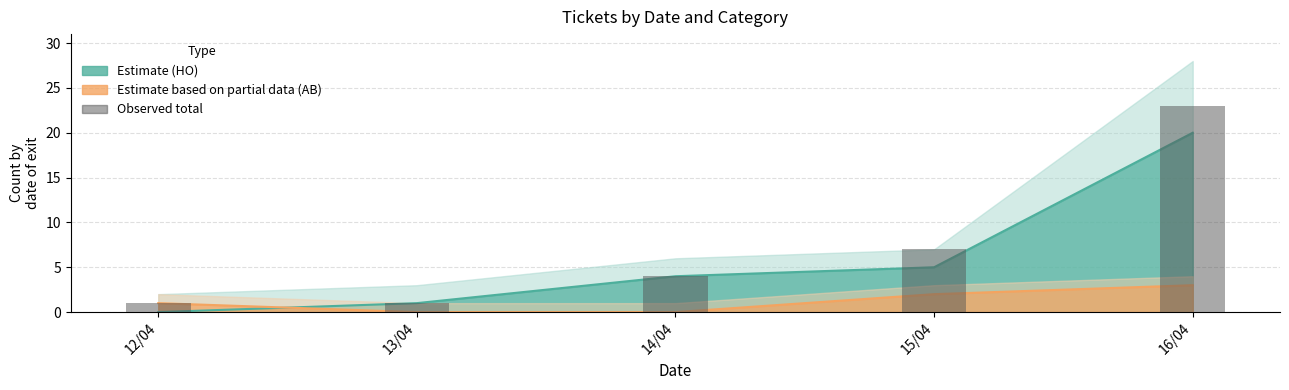

Reading right to left, extract all data points from this chart.

16/04=23	15/04=7	14/04=4	13/04=1	12/04=1